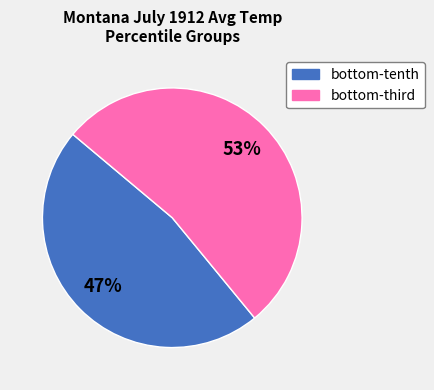

To the nearest percent, what is the difference between the largest and smallest slice percentages?

6%